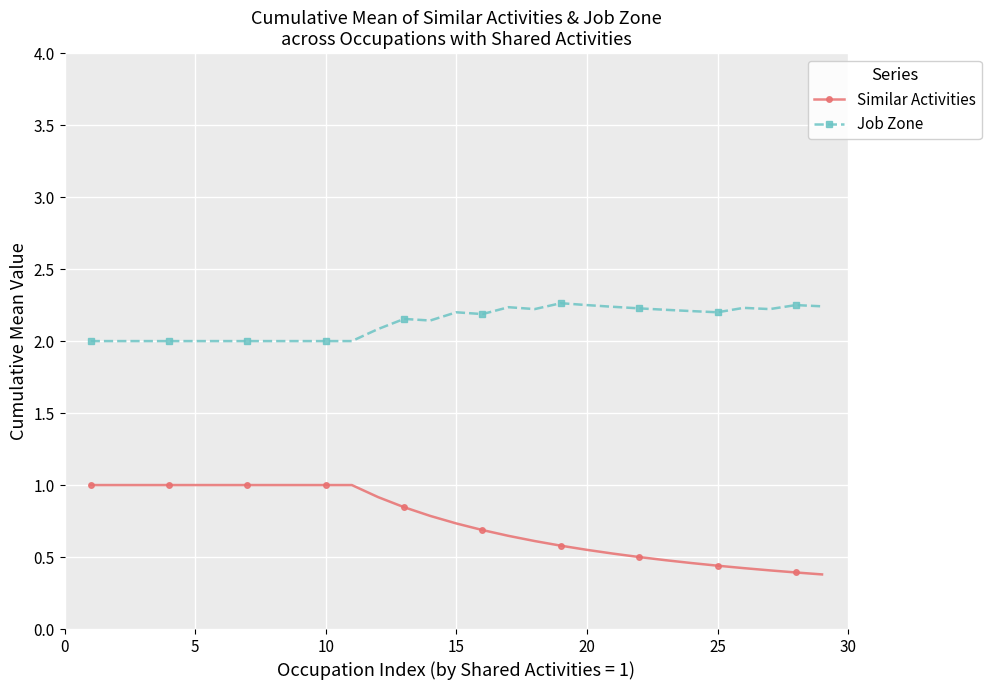

What is the minimum value shown in the chart?

0.4